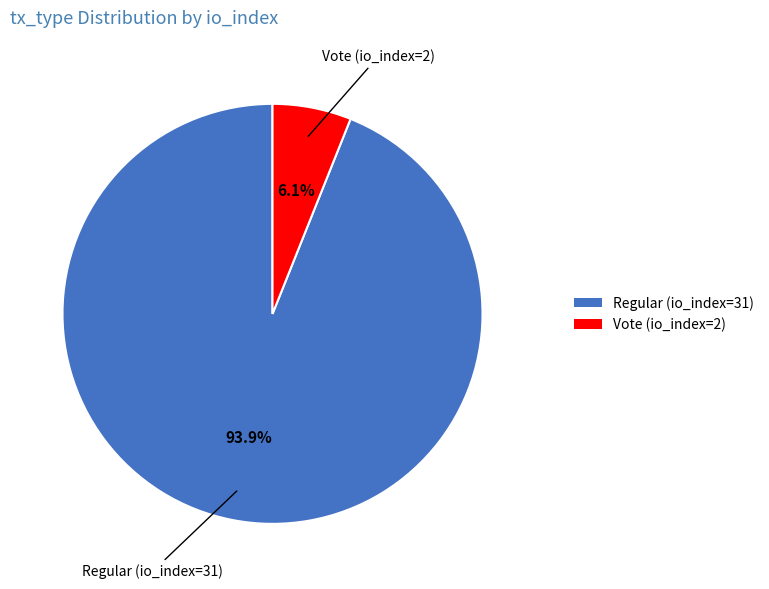

Do Vote (io_index=2) and Regular (io_index=31) together represent more than half of the pie?

Yes